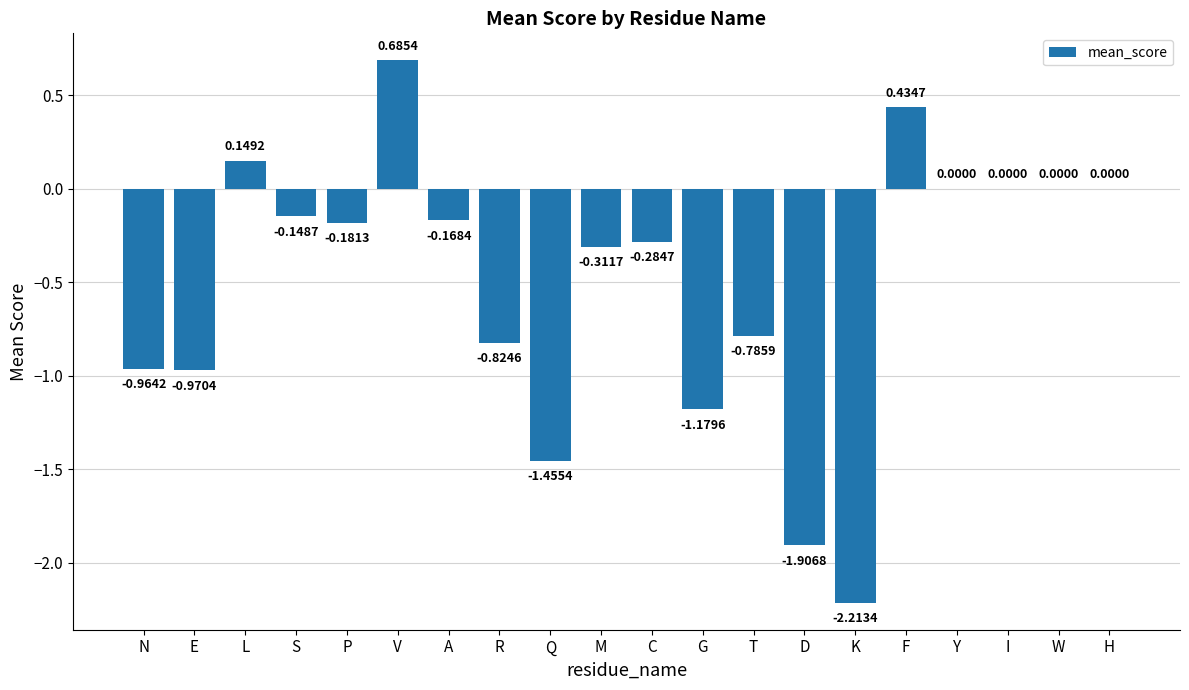

What is the sum of all values?

-10.1